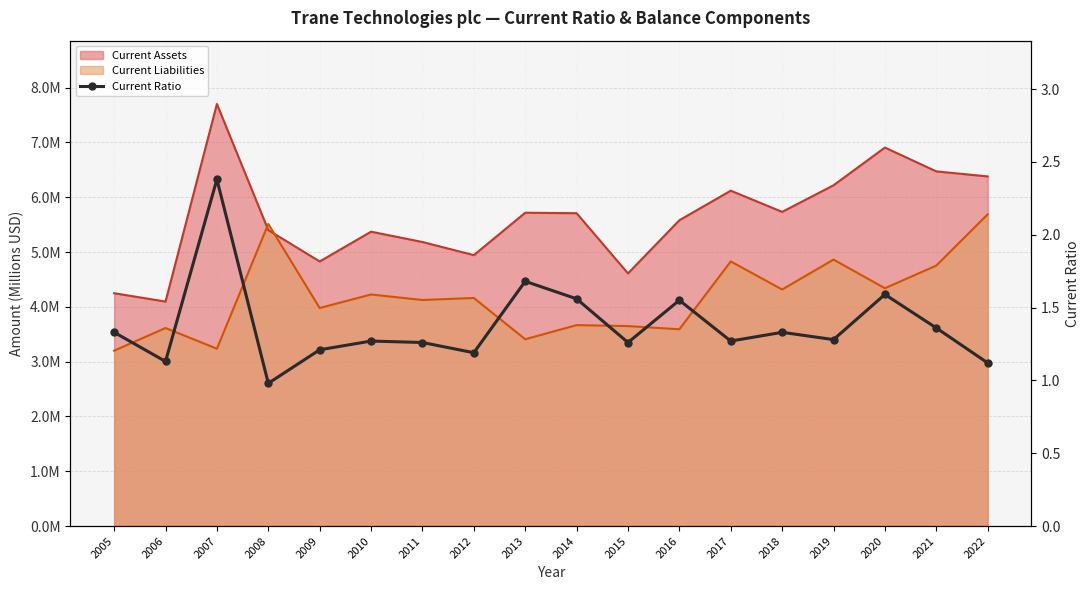

Reading left to right, what are all the values shown in this chart?

2005=1.3	2006=1.1	2007=2.4	2008=1.0	2009=1.2	2010=1.3	2011=1.3	2012=1.2	2013=1.7	2014=1.6	2015=1.3	2016=1.6	2017=1.3	2018=1.3	2019=1.3	2020=1.6	2021=1.4	2022=1.1